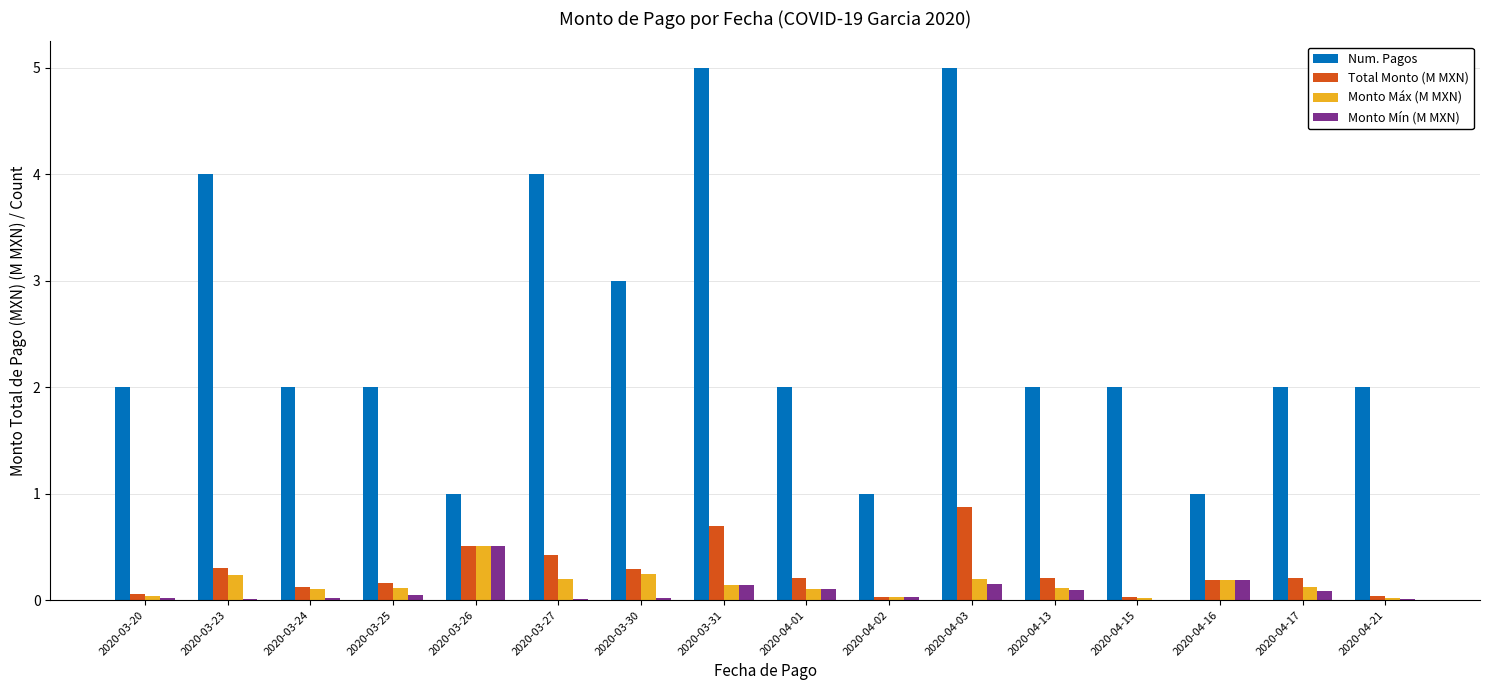

Which series changed the most between 2020-03-30 and 2020-04-16?

Num. Pagos